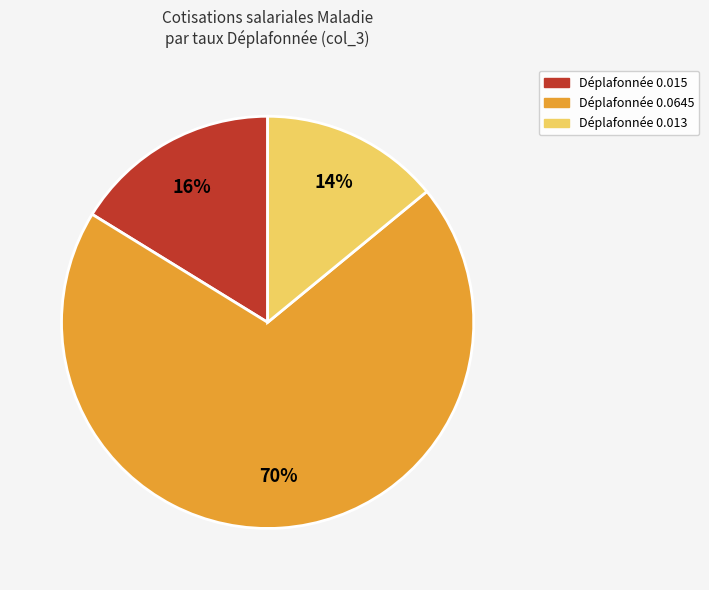

Is there a majority slice in this chart?

Yes